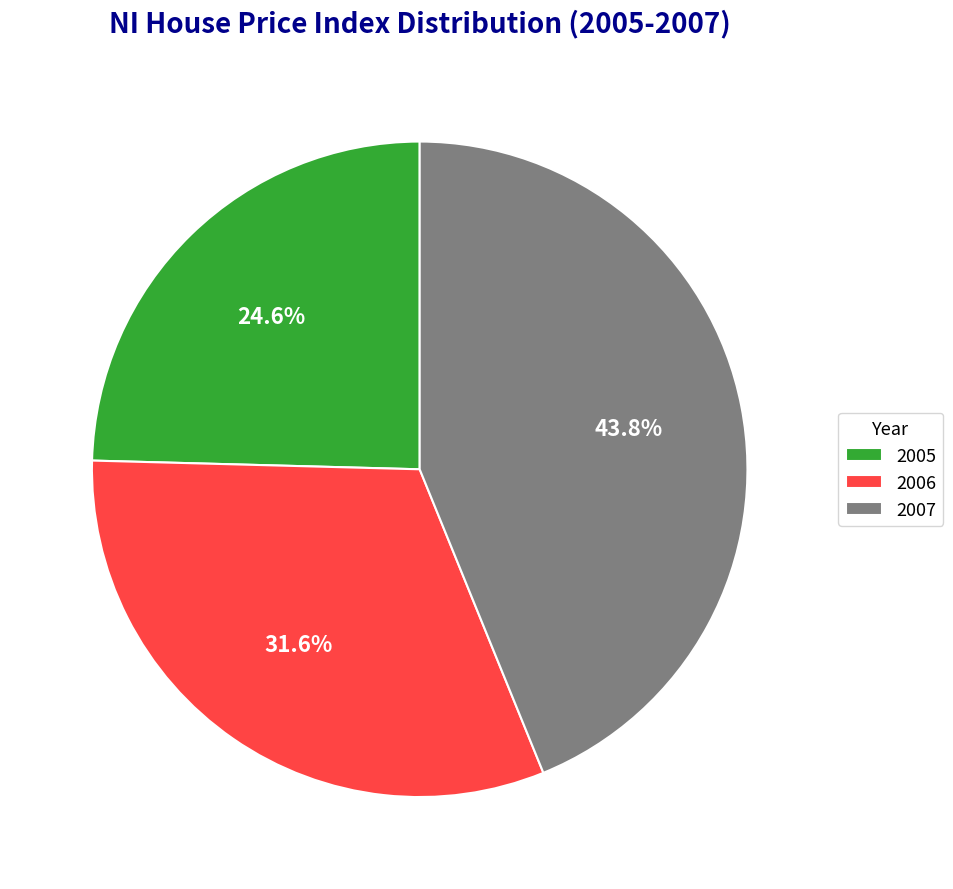

What percentage do 2007 and 2005 together represent?

68.4%